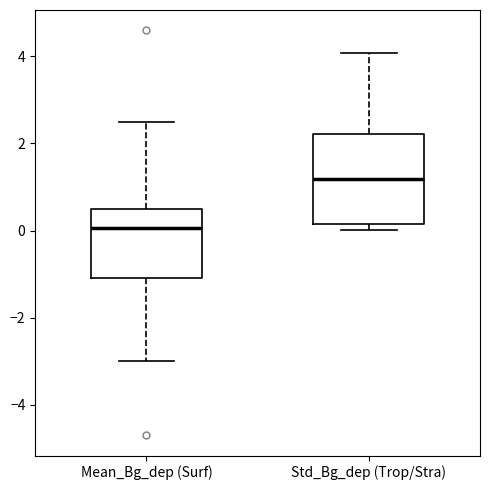

Reading left to right, read every box against the y-axis: the position of its median line, the range the box covers, and the ends of its whiskers. The values are not printed on the chart, so give them approximately, as read against the axis.

Mean_Bg_dep (Surf): median 0.0, box -1.0 to 0.6, whiskers -3.0 to 2.6
Std_Bg_dep (Trop/Stra): median 1.2, box 0.2 to 2.2, whiskers 0.0 to 4.0